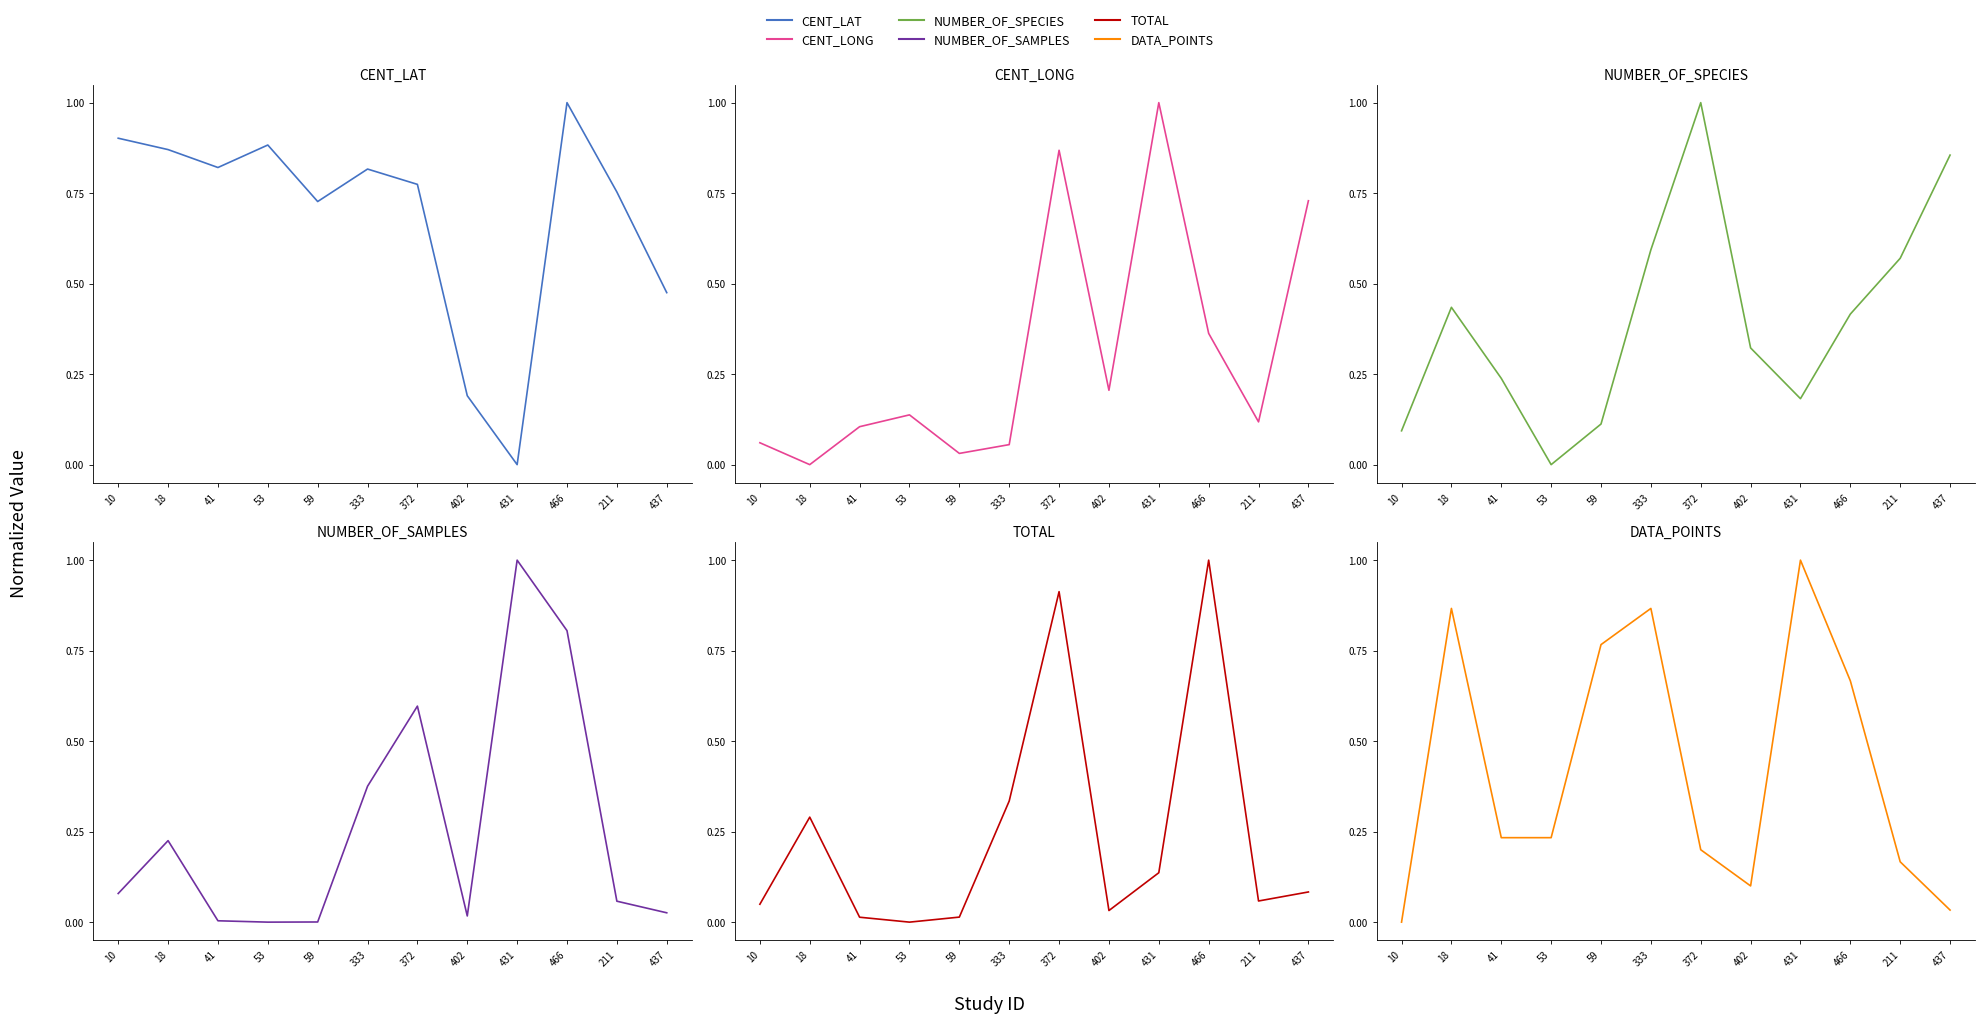

Does the chart display data point markers on the line(s)?

No